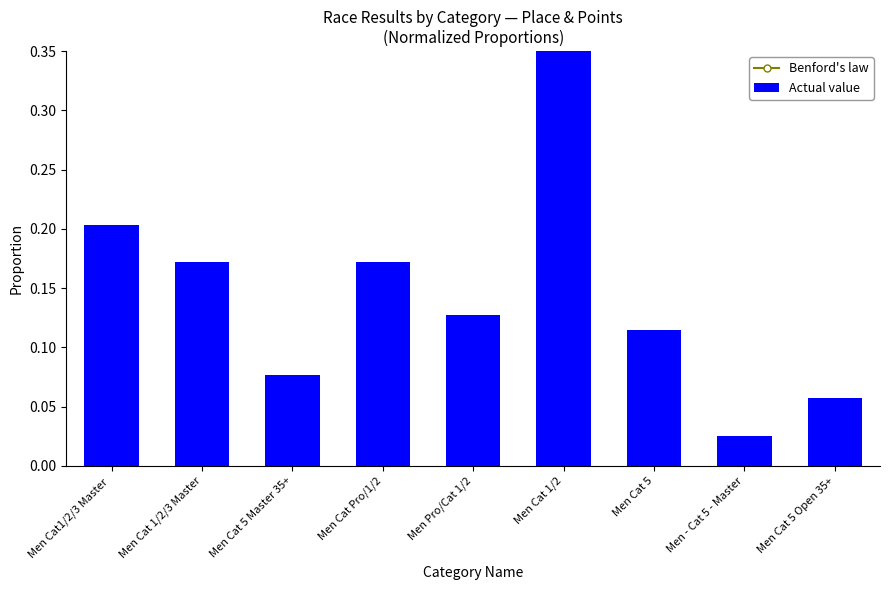

Between Men - Cat 5 - Master and Men Cat 1/2/3 Master, which is larger?

Men - Cat 5 - Master